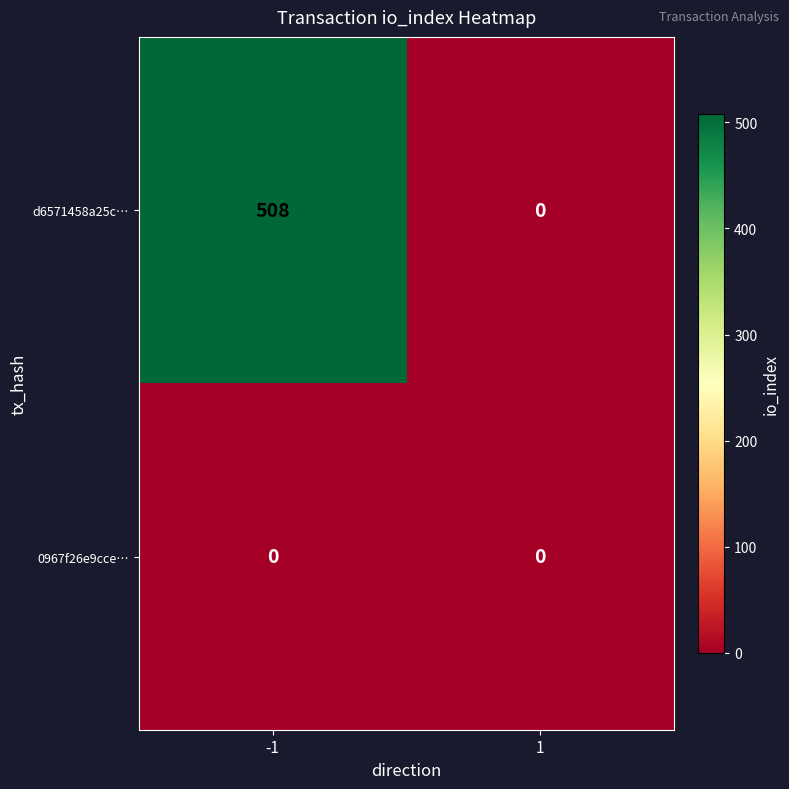

How many data points does each series have?

2